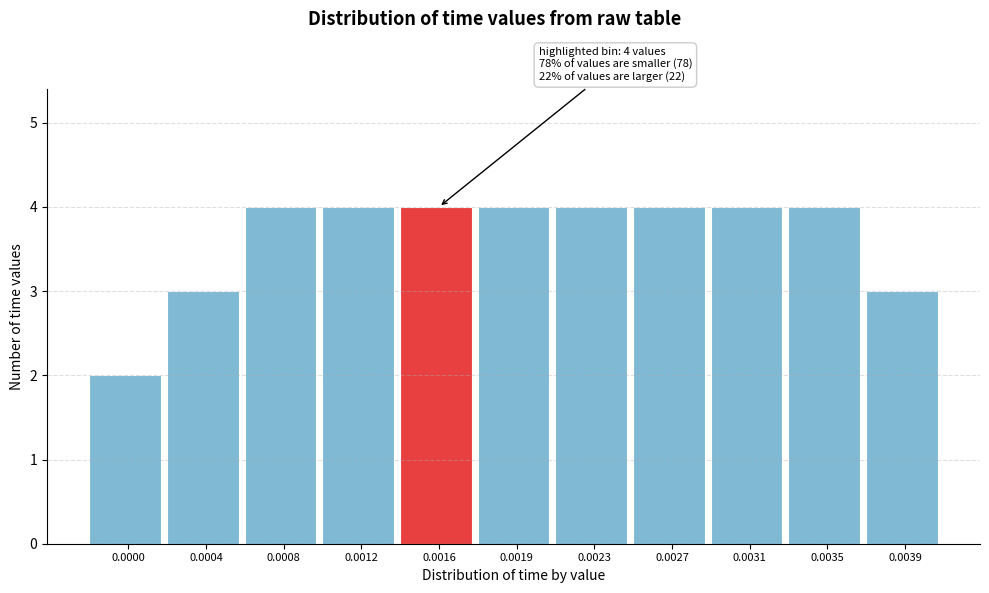

Reading right to left, transcribe all the data shown in this chart.

0.0039=3	0.0035=4	0.0031=4	0.0027=4	0.0023=4	0.0019=4	0.0016=4	0.0012=4	0.0008=4	0.0004=3	0.0000=2